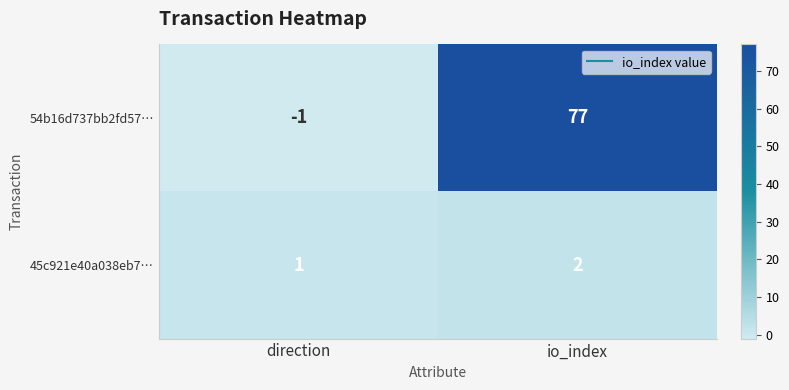

Reading left to right, extract all data points from this chart.

54b16d737bb2fd57…: -1	77
45c921e40a038eb7…: 1	2